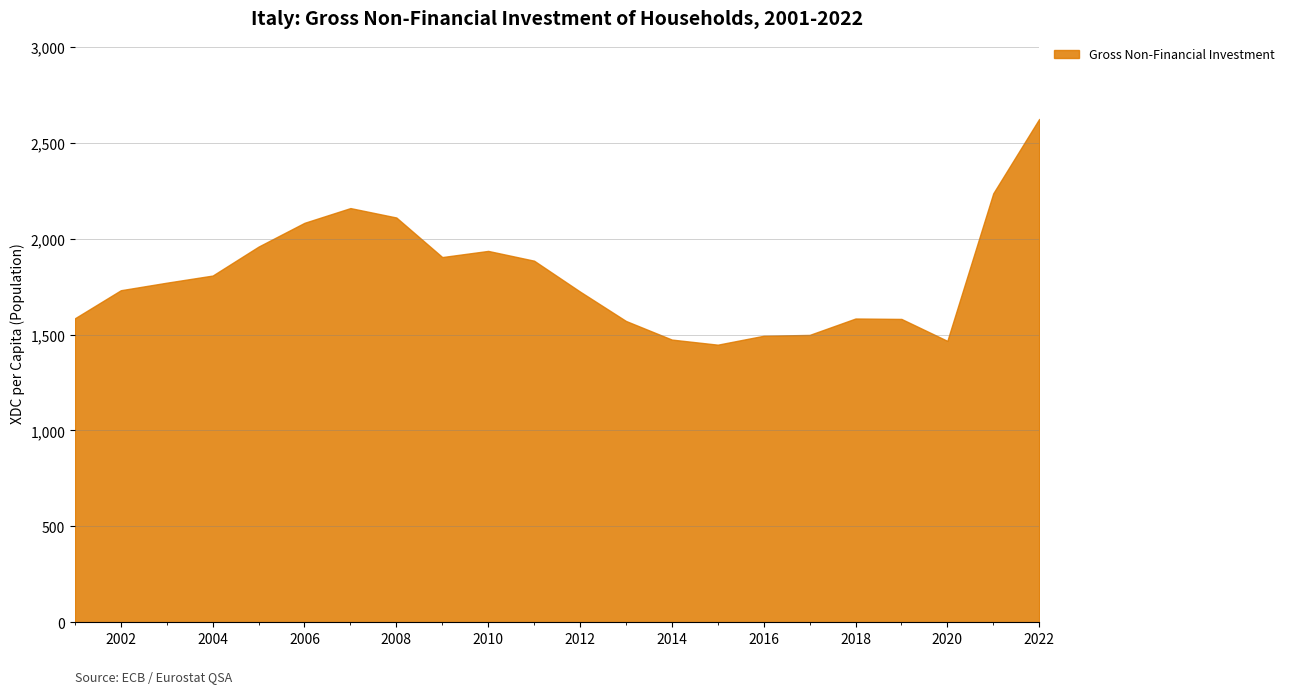

What is the greatest value displayed?

2624.7